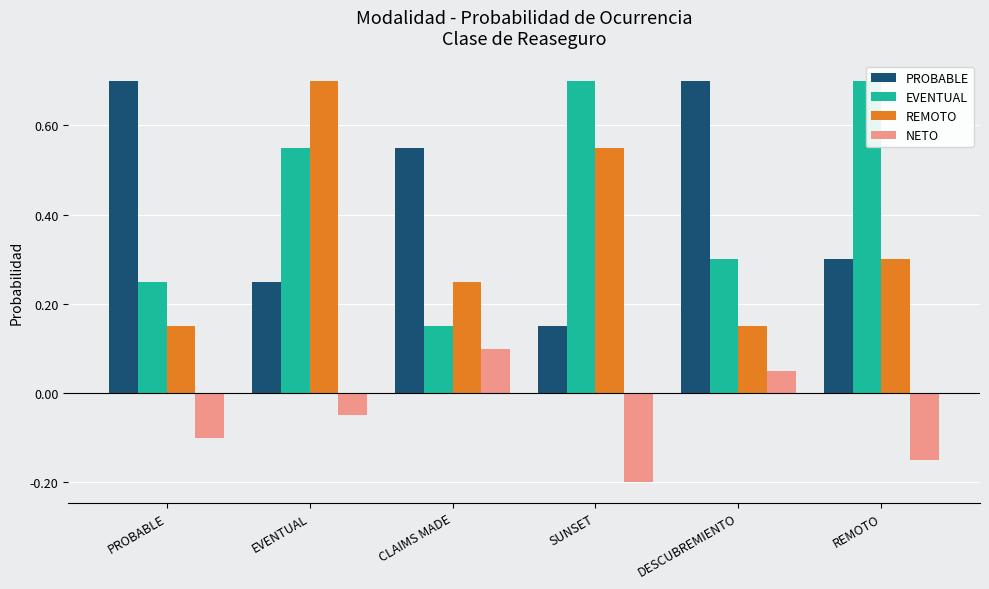

At how many categories does at least one series exceed 0?

6